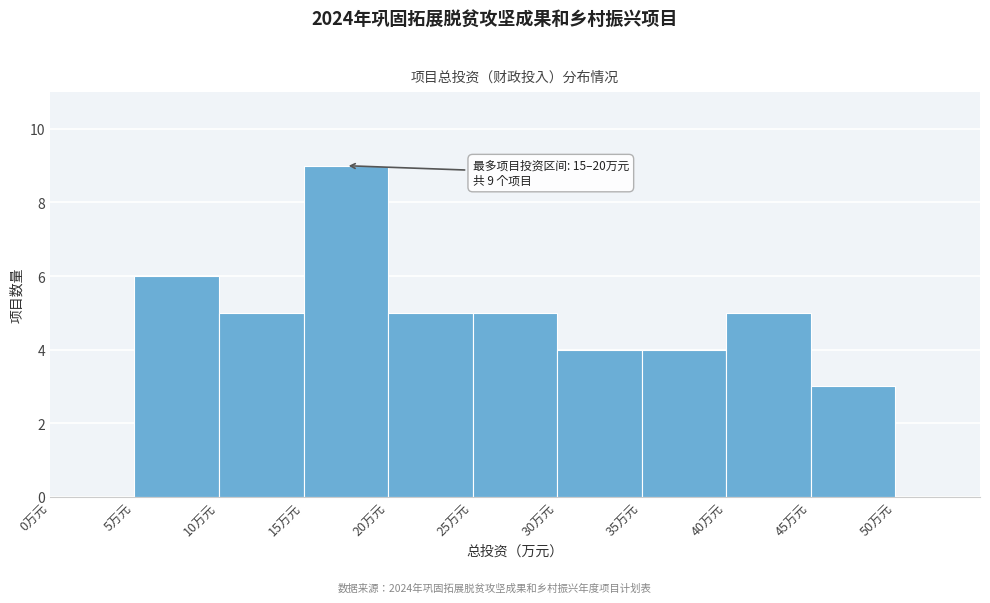

Which range on the x-axis has the tallest bar?

15 to 20